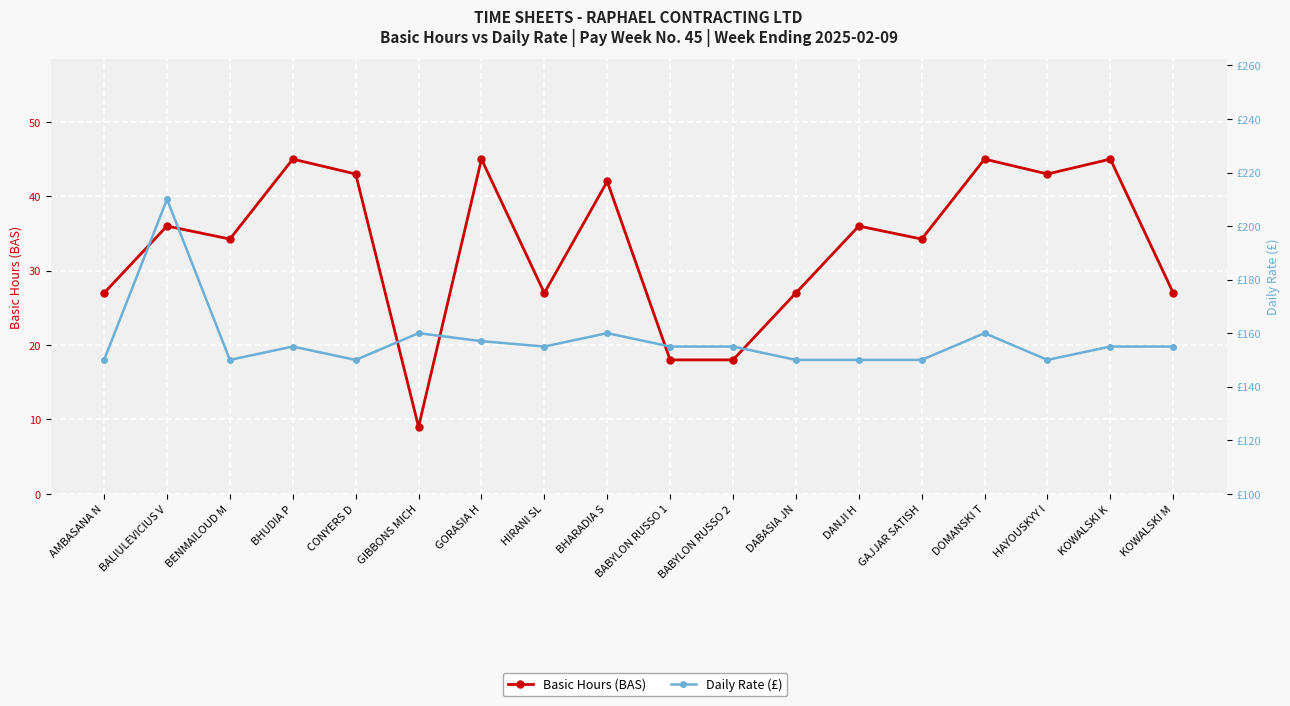

What is the label of the 13th point from the left?

DANJI H